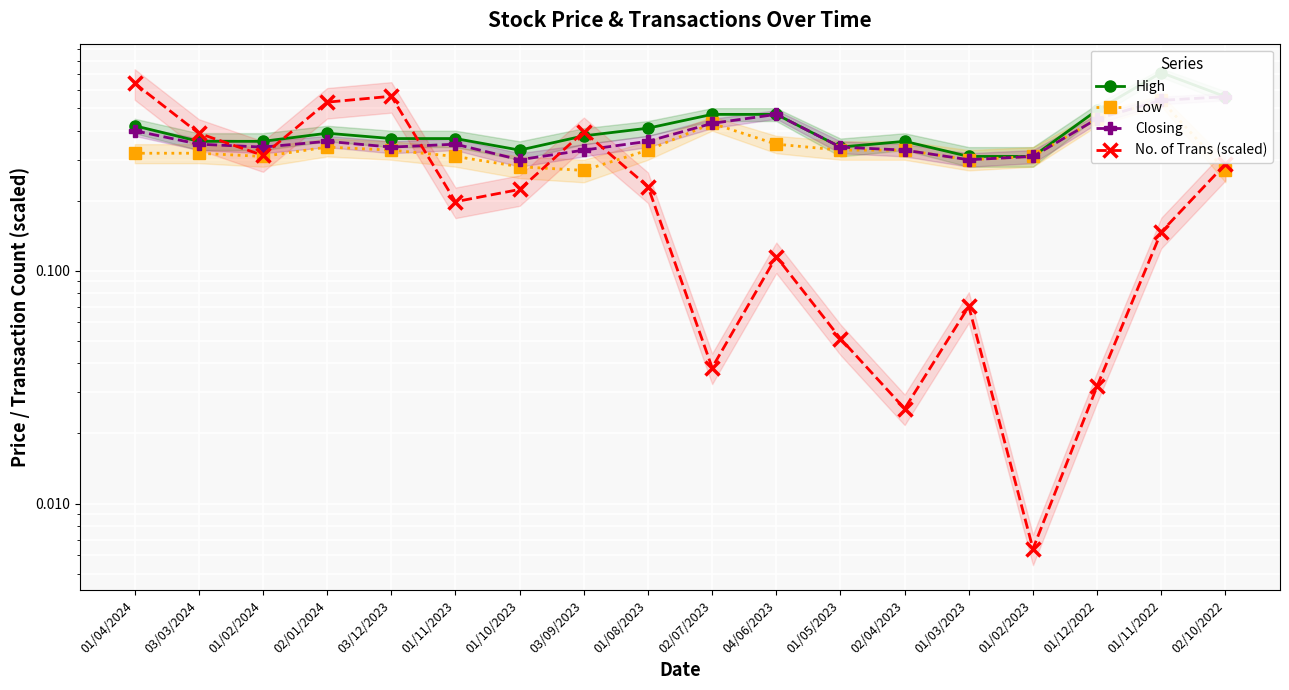

Reading right to left, extract all data points from this chart.

High: 02/10/2022=0.6	01/11/2022=0.7	01/12/2022=0.5	01/02/2023=0.3	01/03/2023=0.3	02/04/2023=0.4	01/05/2023=0.3	04/06/2023=0.5	02/07/2023=0.5	01/08/2023=0.4	03/09/2023=0.4	01/10/2023=0.3	01/11/2023=0.4	03/12/2023=0.4	02/01/2024=0.4	01/02/2024=0.4	03/03/2024=0.4	01/04/2024=0.4
Low: 02/10/2022=0.3	01/11/2022=0.5	01/12/2022=0.5	01/02/2023=0.3	01/03/2023=0.3	02/04/2023=0.3	01/05/2023=0.3	04/06/2023=0.3	02/07/2023=0.4	01/08/2023=0.3	03/09/2023=0.3	01/10/2023=0.3	01/11/2023=0.3	03/12/2023=0.3	02/01/2024=0.3	01/02/2024=0.3	03/03/2024=0.3	01/04/2024=0.3
Closing: 02/10/2022=0.6	01/11/2022=0.5	01/12/2022=0.5	01/02/2023=0.3	01/03/2023=0.3	02/04/2023=0.3	01/05/2023=0.3	04/06/2023=0.5	02/07/2023=0.4	01/08/2023=0.4	03/09/2023=0.3	01/10/2023=0.3	01/11/2023=0.3	03/12/2023=0.3	02/01/2024=0.4	01/02/2024=0.3	03/03/2024=0.3	01/04/2024=0.4
No. of Trans (scaled): 02/10/2022=0.3	01/11/2022=0.1	01/12/2022=0.0	01/02/2023=0.0	01/03/2023=0.1	02/04/2023=0.0	01/05/2023=0.1	04/06/2023=0.1	02/07/2023=0.0	01/08/2023=0.2	03/09/2023=0.4	01/10/2023=0.2	01/11/2023=0.2	03/12/2023=0.6	02/01/2024=0.5	01/02/2024=0.3	03/03/2024=0.4	01/04/2024=0.6